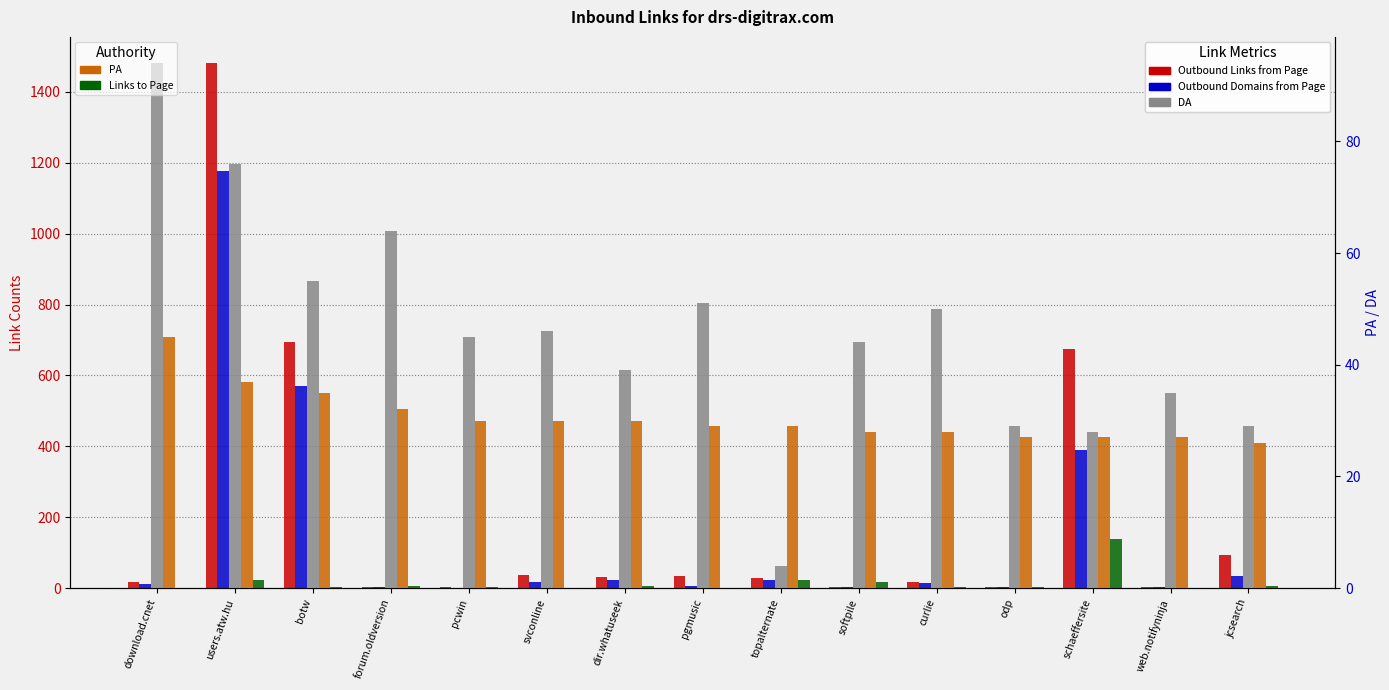

What is the sum of all Outbound Links from Page values?

3123